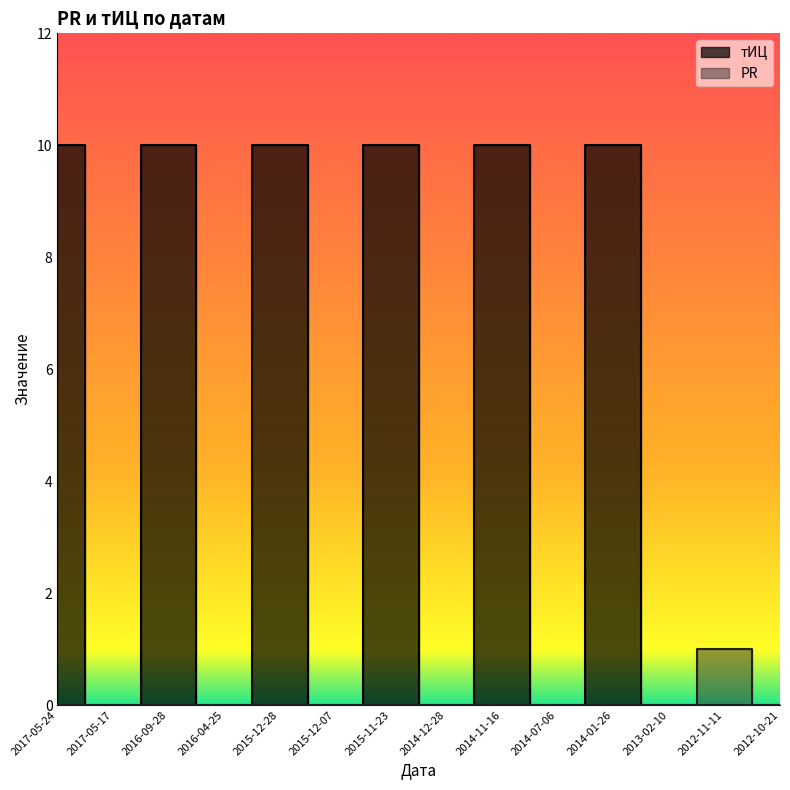

How many categories are shown in the chart?

14